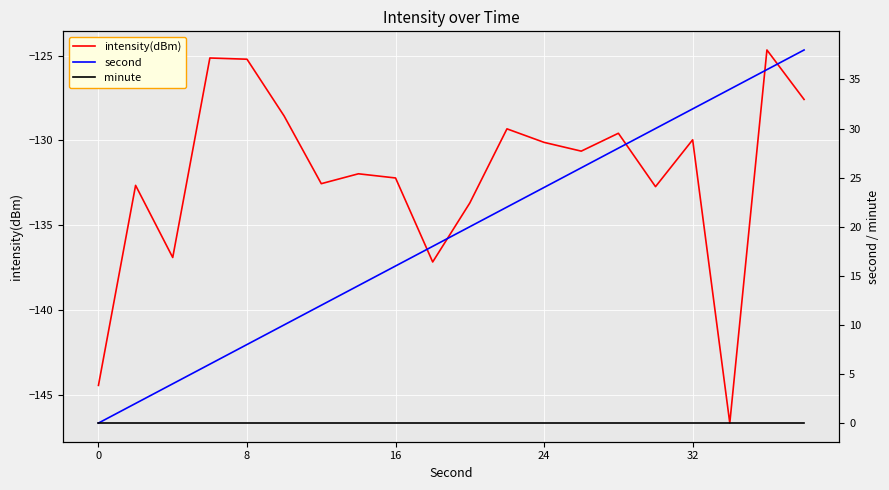

Does the chart display data point markers on the line(s)?

No